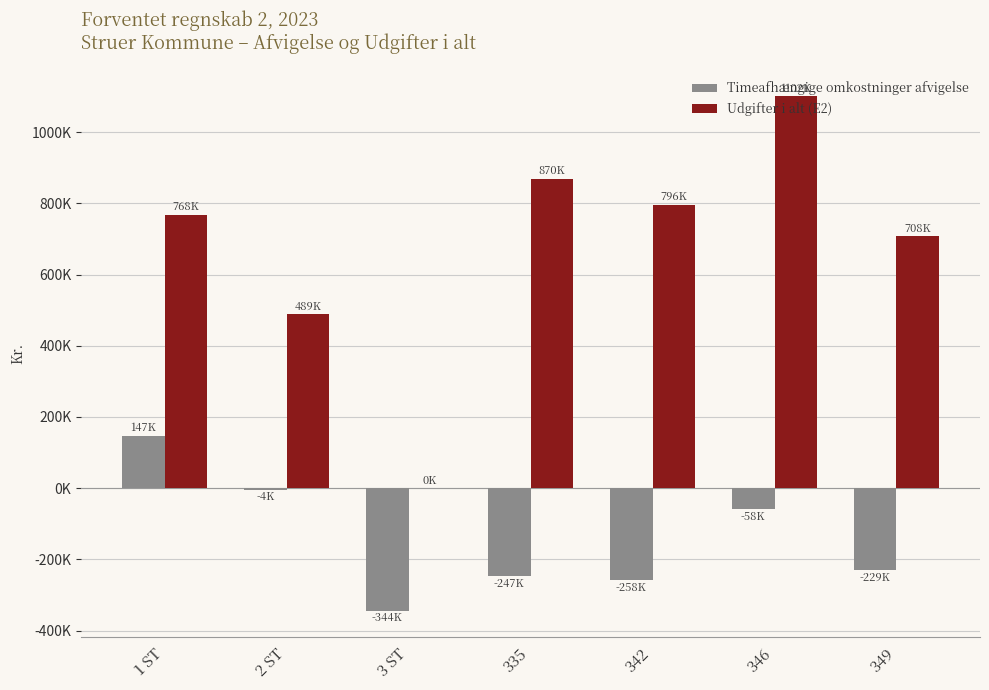

What are all the series names shown in the legend?

Timeafhængige omkostninger afvigelse, Udgifter i alt (E2)